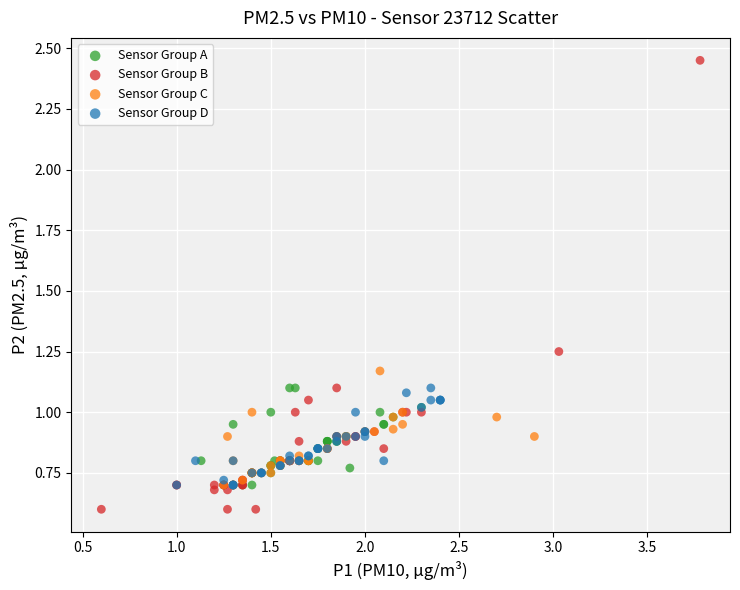

Which series reaches the maximum Y coordinate?

Sensor Group B